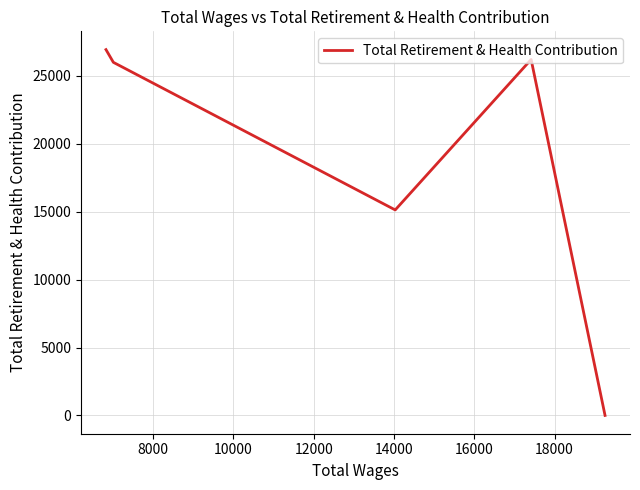

What is the difference between the second highest and second lowest values?

11077